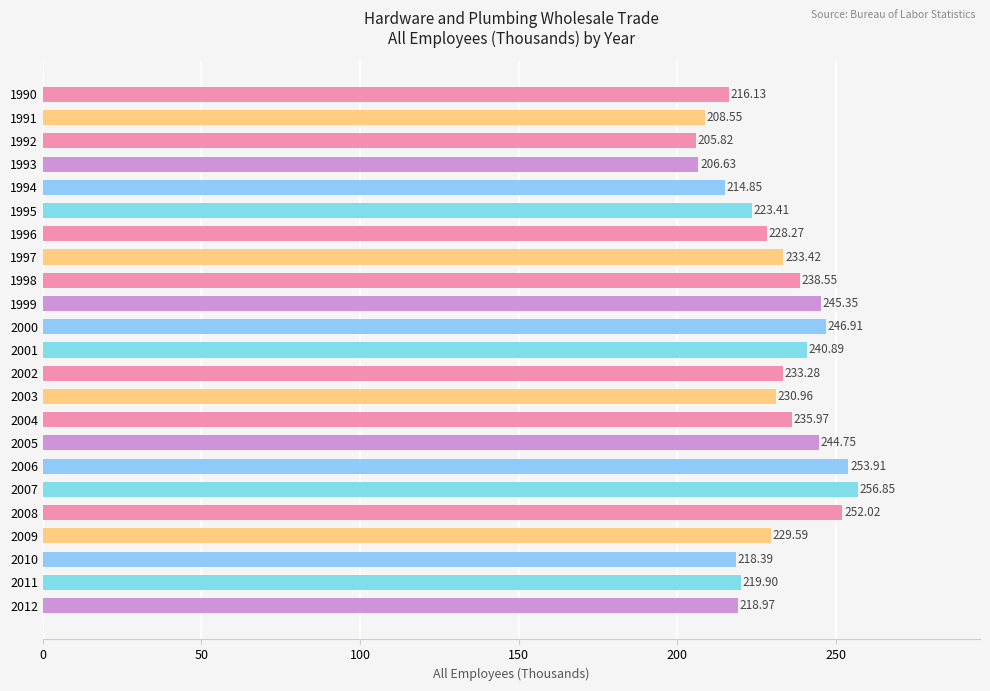

What is the sum of all values?

5303.4